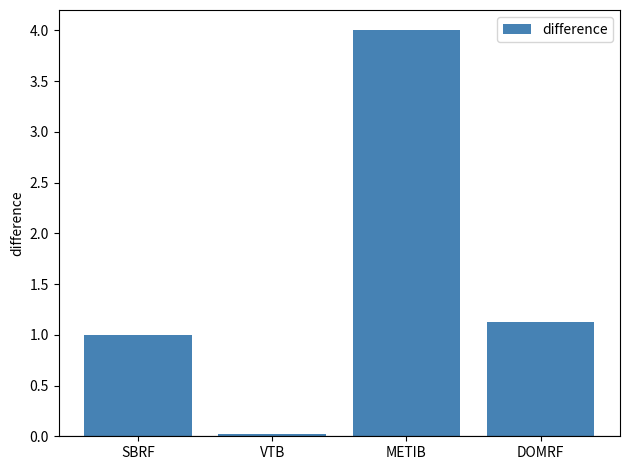

True or false: the data shows 1.1 at DOMRF.

True